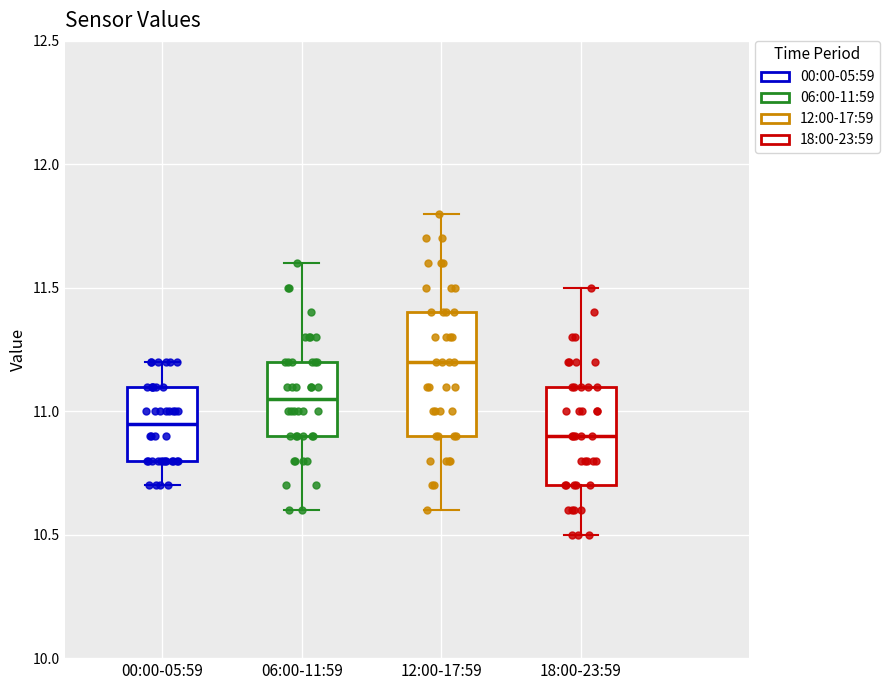

Where does the median line of the box for 00:00-05:59 sit on the y-axis? The values are not printed on the chart, so give them approximately, as read against the axis.

10.95